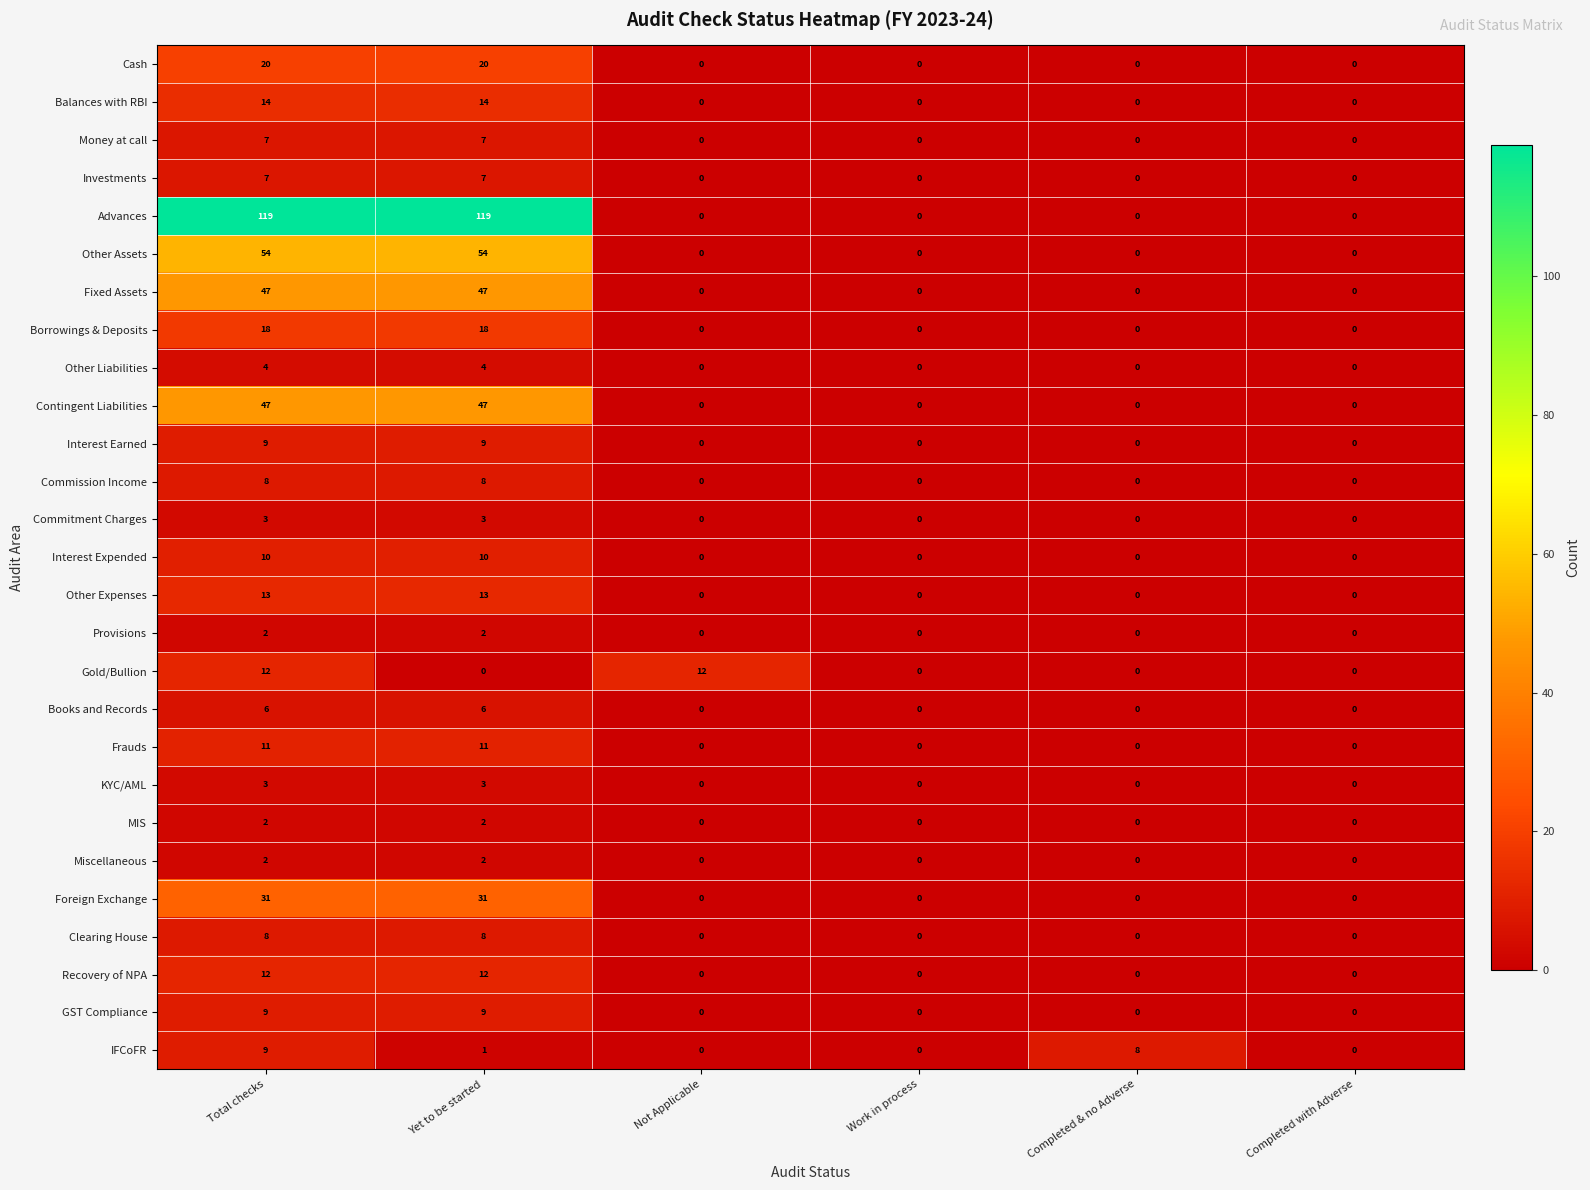

Which series has the largest range (max minus min)?

Advances